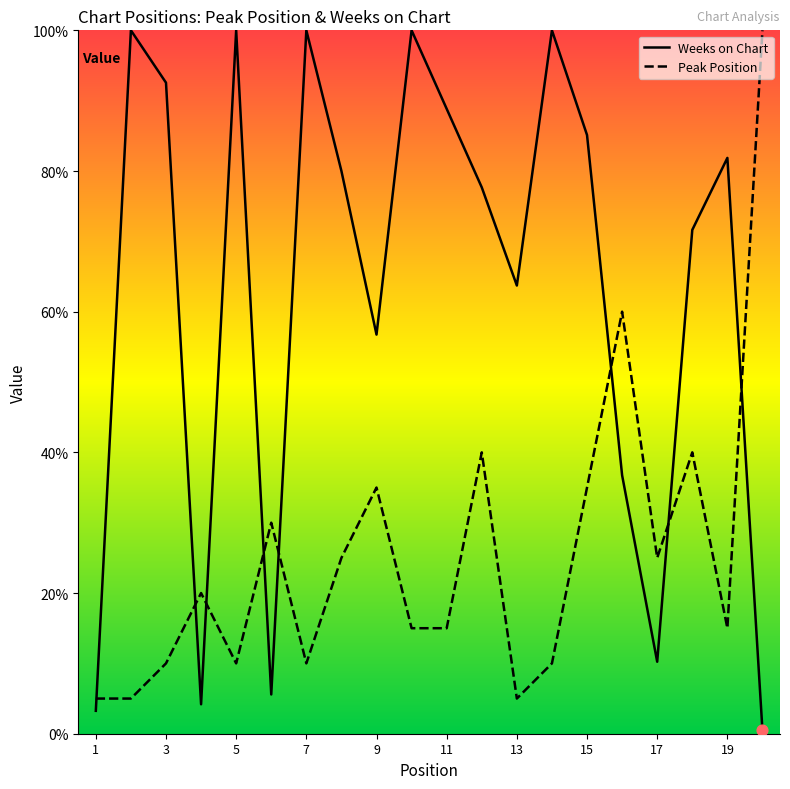

What is the total value across all series at 11?

103.8